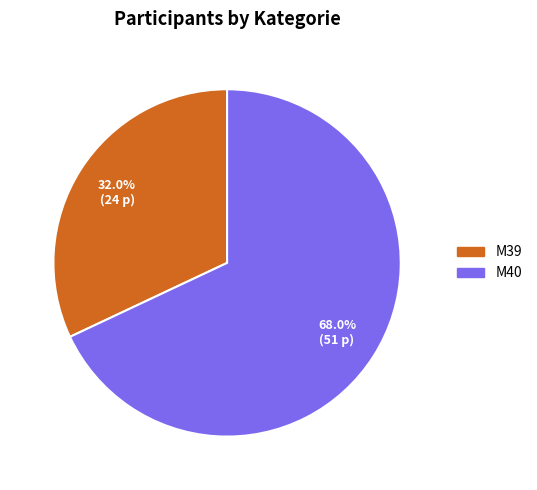

To the nearest percent, what is the average slice percentage?

50%